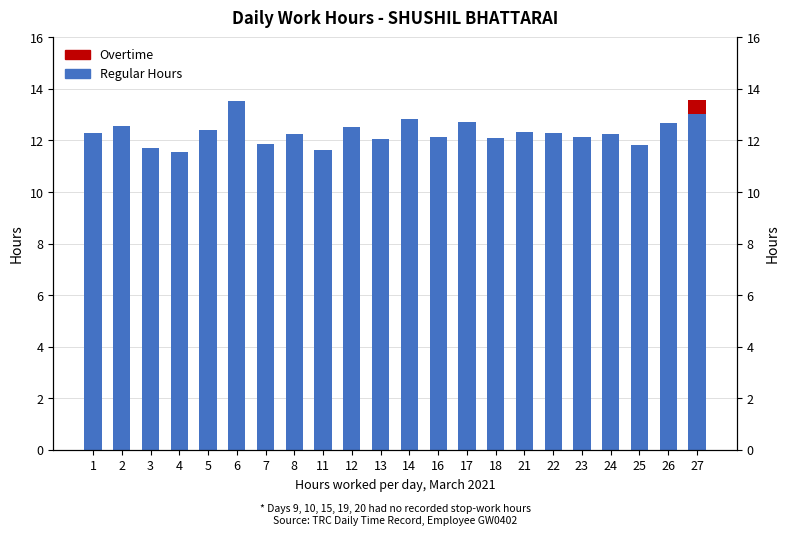

Reading right to left, transcribe all the data shown in this chart.

Regular Hours: 13.0	12.7	11.8	12.2	12.1	12.3	12.3	12.1	12.7	12.2	12.8	12.1	12.5	11.6	12.2	11.9	13.5	12.4	11.5	11.7	12.6	12.3
Overtime: 0.5	0.0	0.0	0.0	0.0	0.0	0.0	0.0	0.0	0.0	0.0	0.0	0.0	0.0	0.0	0.0	0.0	0.0	0.0	0.0	0.0	0.0